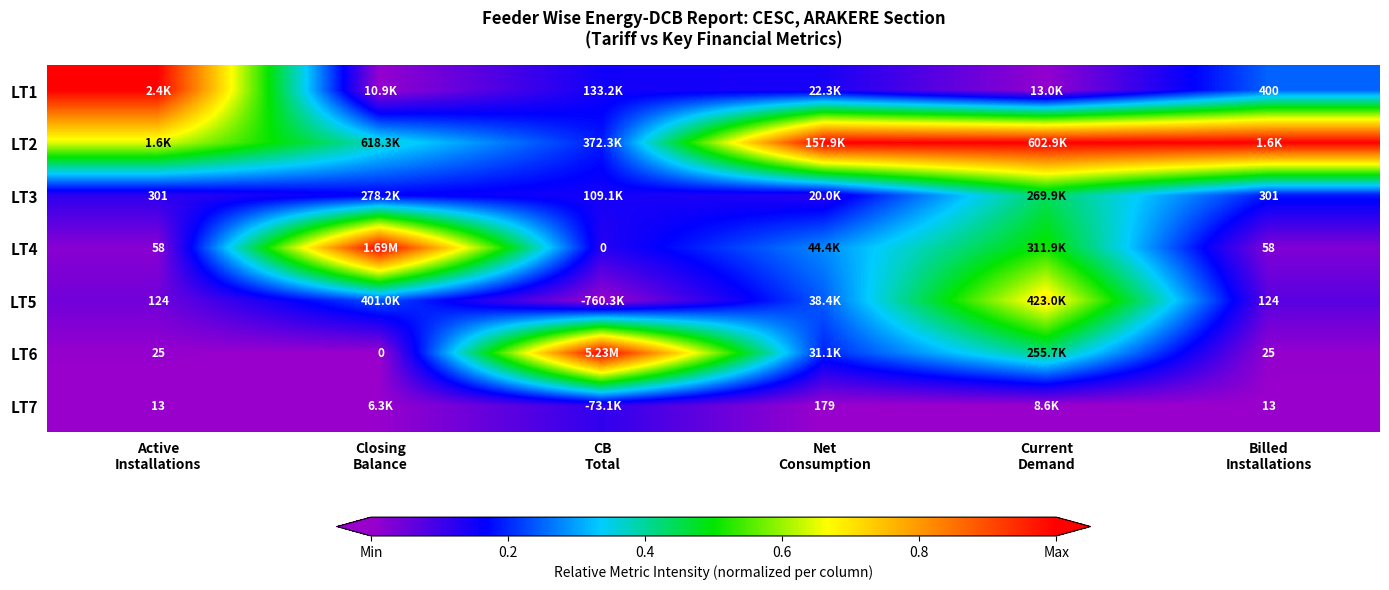

Rank the series at Billed Installations from lowest to highest value.

LT7, LT6, LT4, LT5, LT3, LT1, LT2